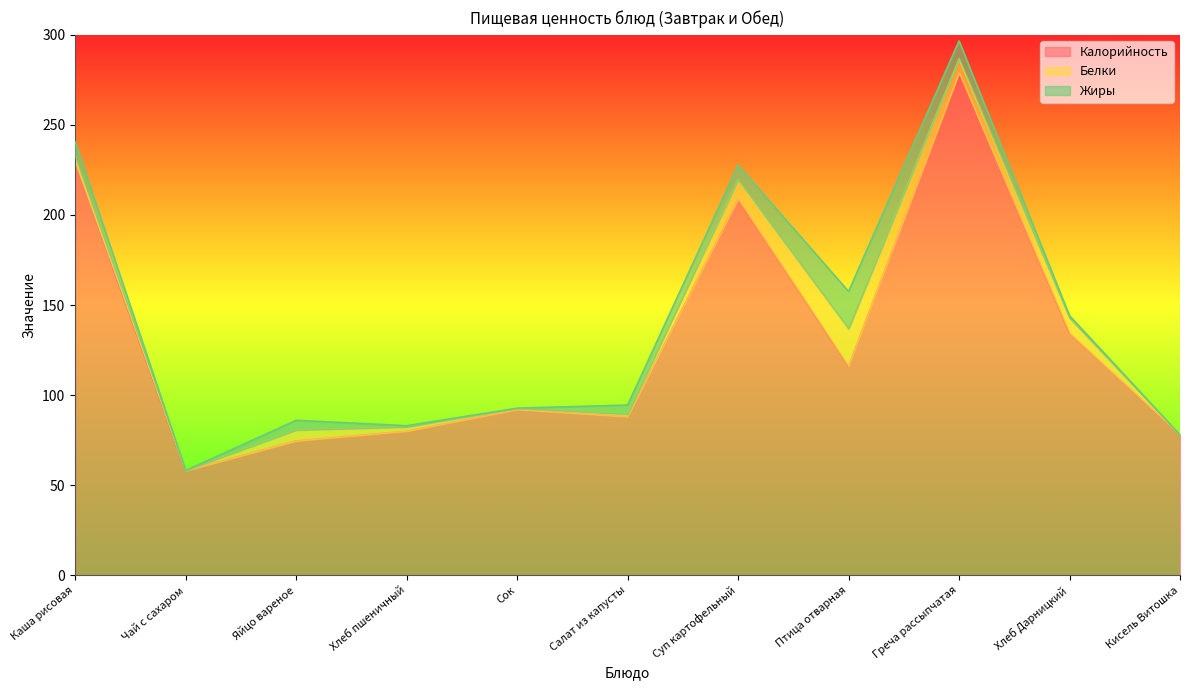

How many lines are shown in the chart?

3